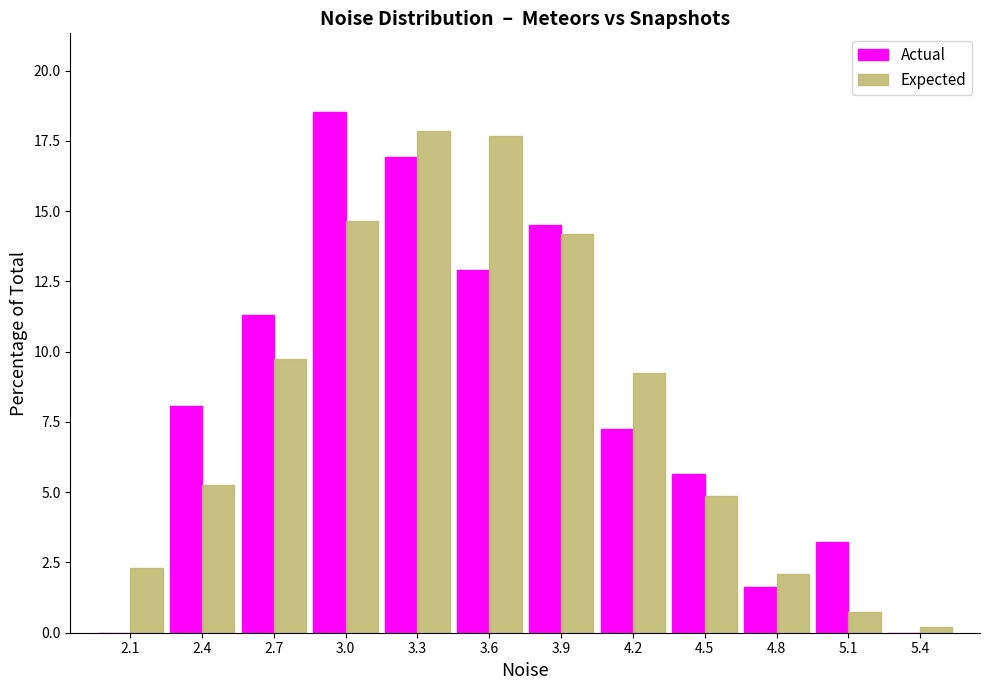

Reading left to right, extract all data points from this chart.

Actual: 2.1=0.0	2.4=8.1	2.7=11.3	3.0=18.5	3.3=16.9	3.6=12.9	3.9=14.5	4.2=7.3	4.5=5.6	4.8=1.6	5.1=3.2	5.4=0.0
Expected: 2.1=2.3	2.4=5.3	2.7=9.8	3.0=14.7	3.3=17.9	3.6=17.7	3.9=14.2	4.2=9.2	4.5=4.9	4.8=2.1	5.1=0.7	5.4=0.2